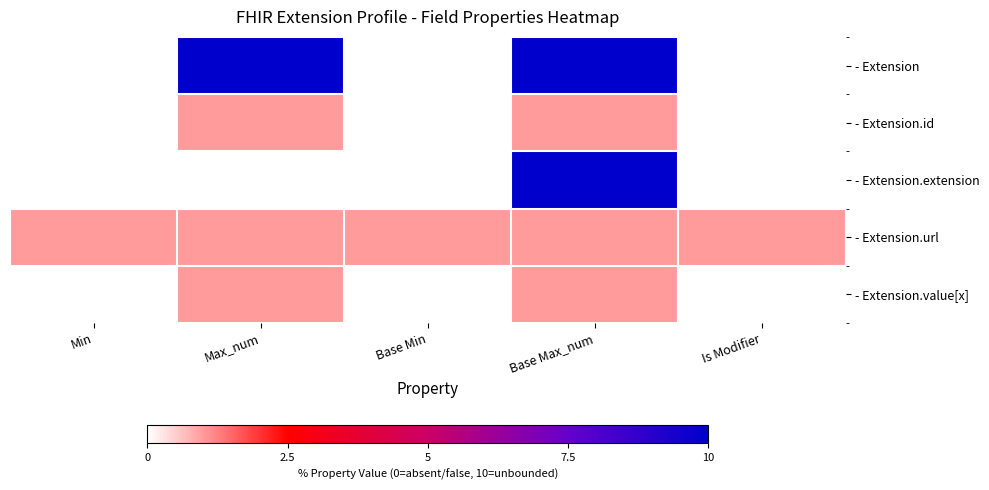

At which category does the chart reach its peak across all series?

Max_num